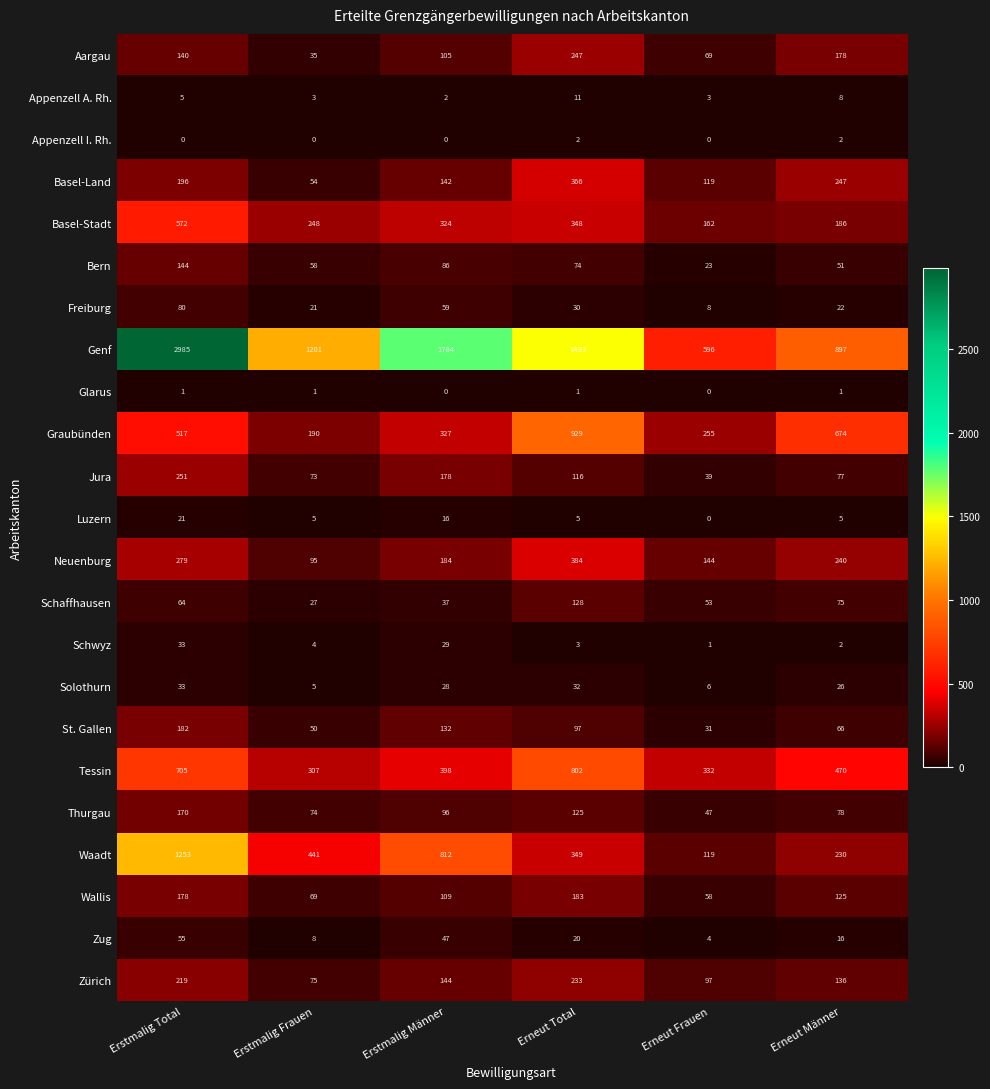

How many values in the Luzern series are below 5?

1